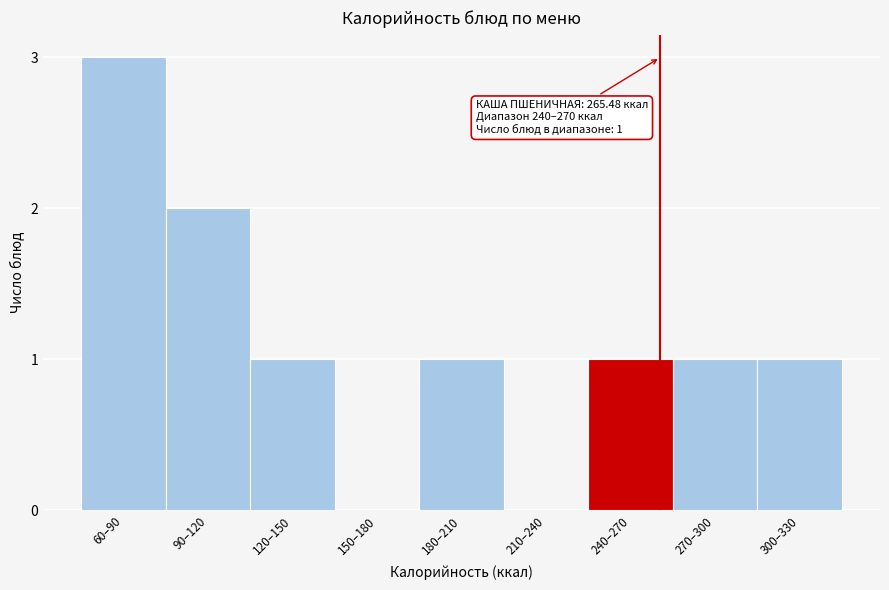

Reading left to right, list all the values displayed in this chart.

60–90=3	90–120=2	120–150=1	150–180=0	180–210=1	210–240=0	240–270=1	270–300=1	300–330=1